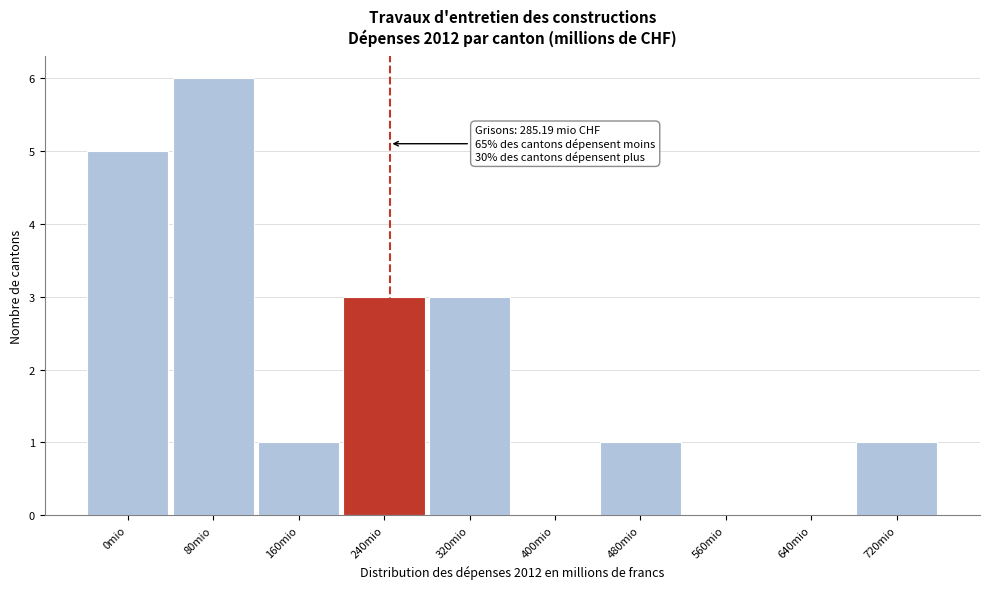

Reading right to left, list all the values displayed in this chart.

720mio=1	640mio=0	560mio=0	480mio=1	400mio=0	320mio=3	240mio=3	160mio=1	80mio=6	0mio=5